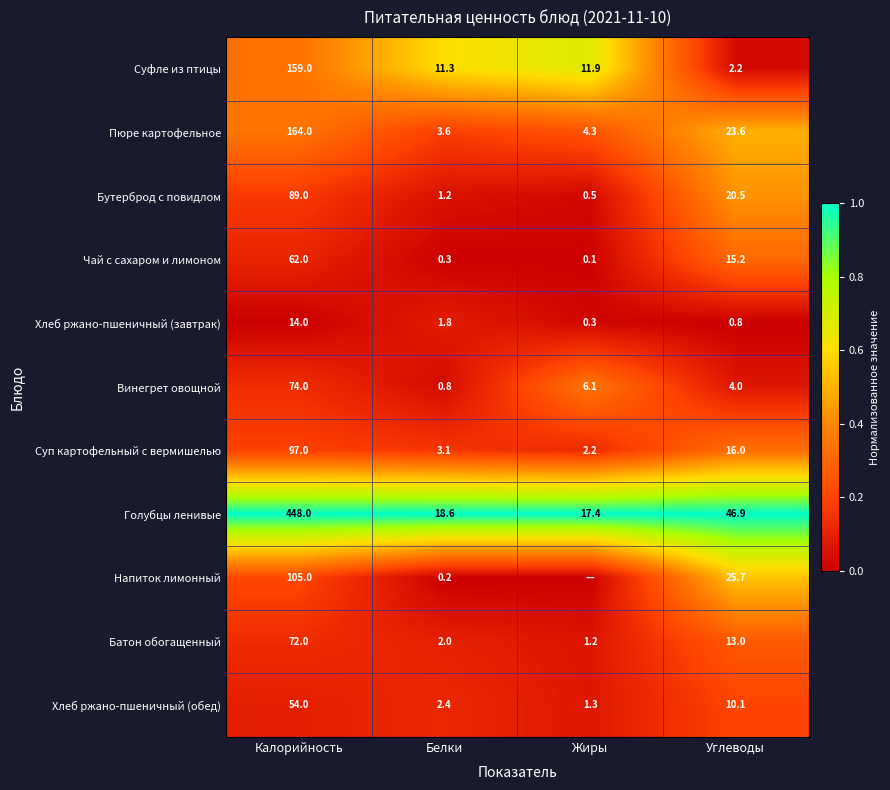

At which label does Суп картофельный с вермишелью reach its peak?

Калорийность